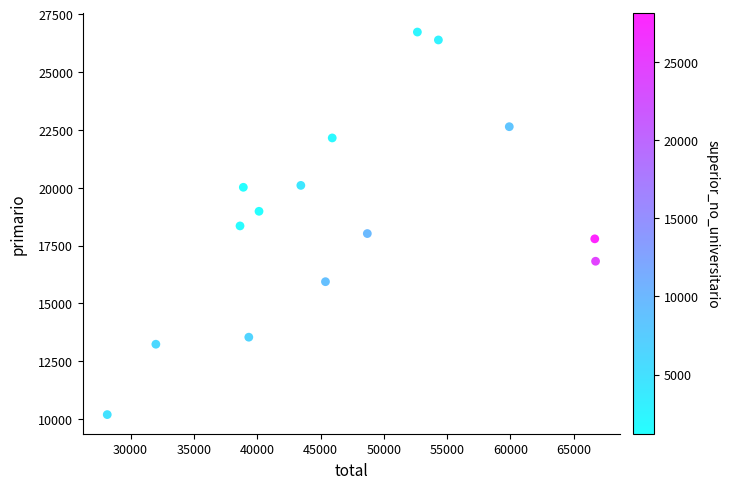

What is the range of X values (max minus min)?

38564